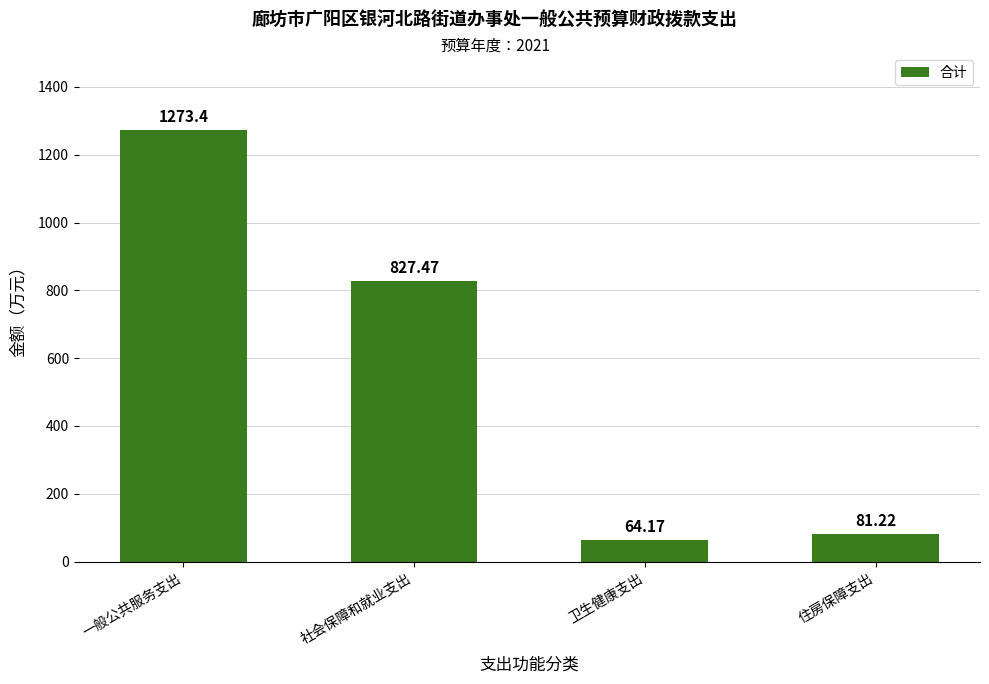

At which label is the value closest to 668?

社会保障和就业支出